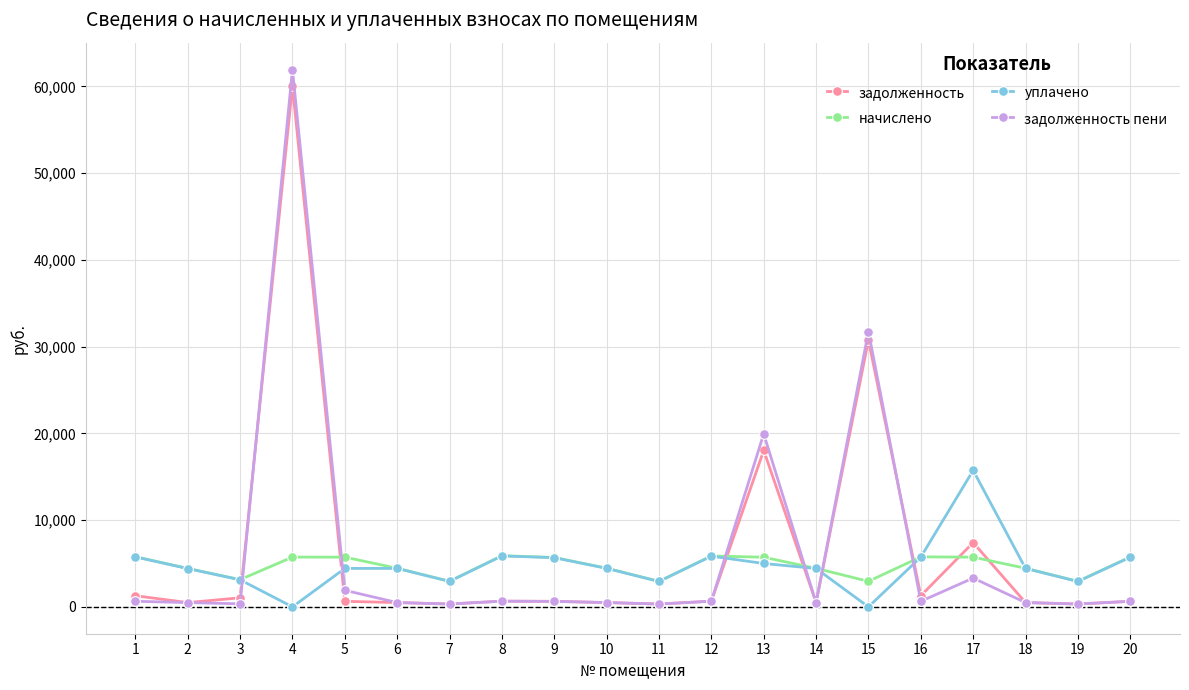

How many series are shown in this chart?

4